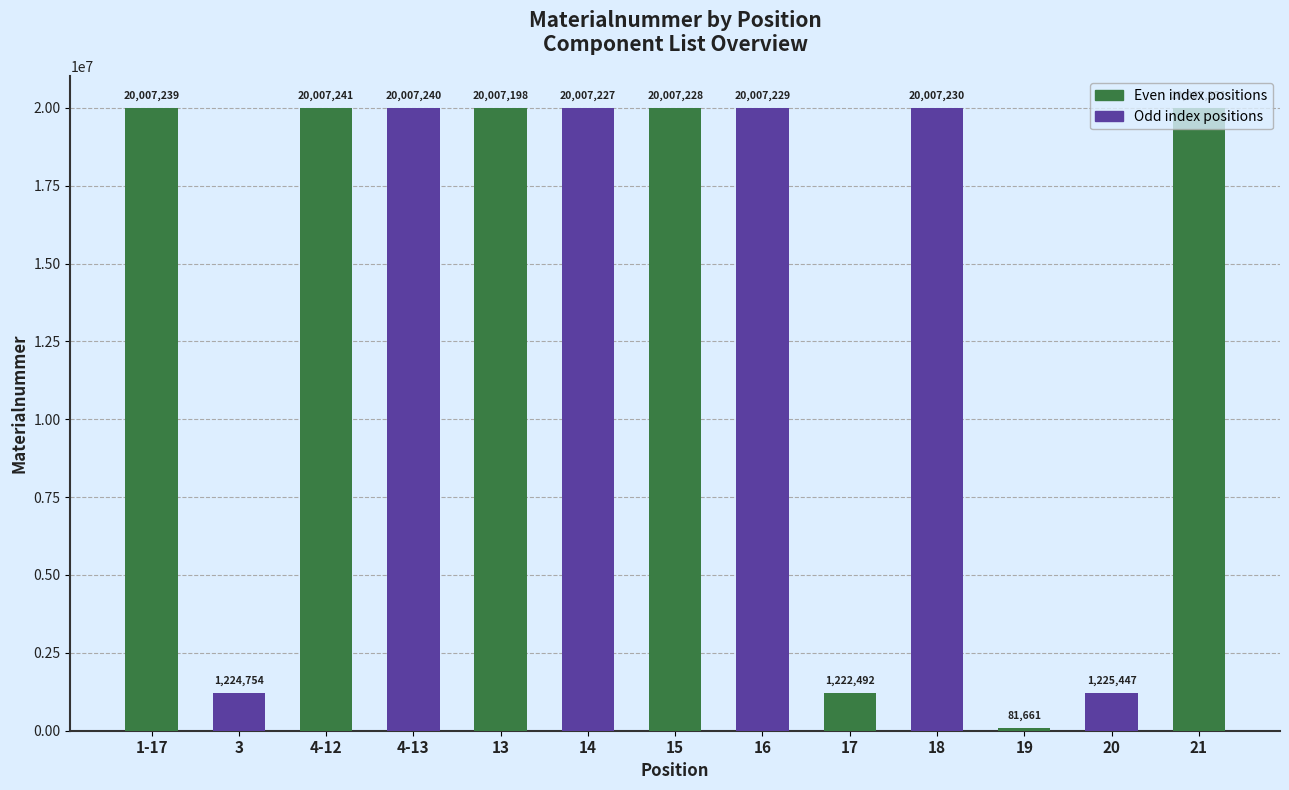

What is the average value?

14139955